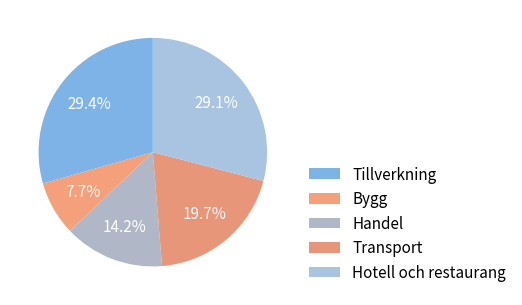

The Bygg slice represents 8% of the pie. True or false?

True